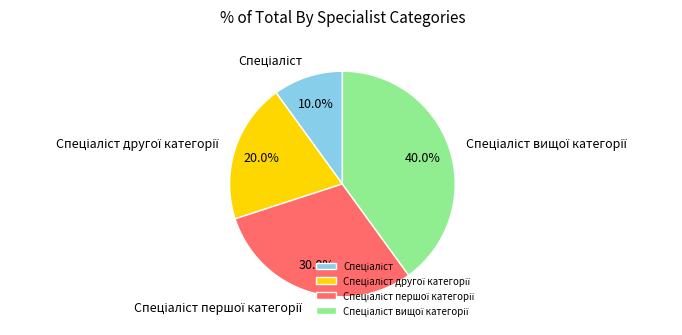

Is there any slice that represents more than half of the pie?

No